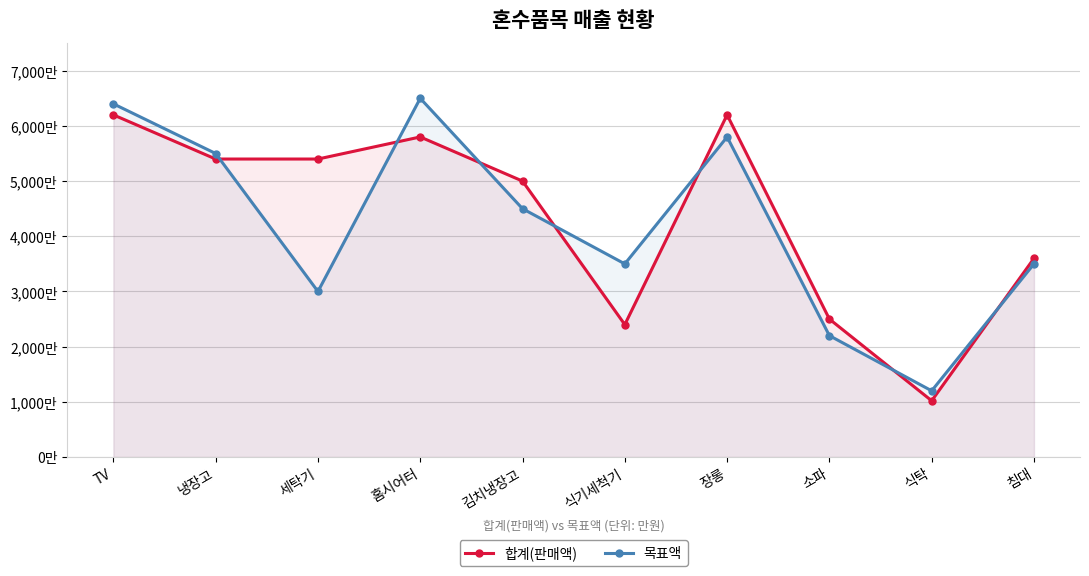

Which category has the lowest value in the 합계(판매액) series?

식탁